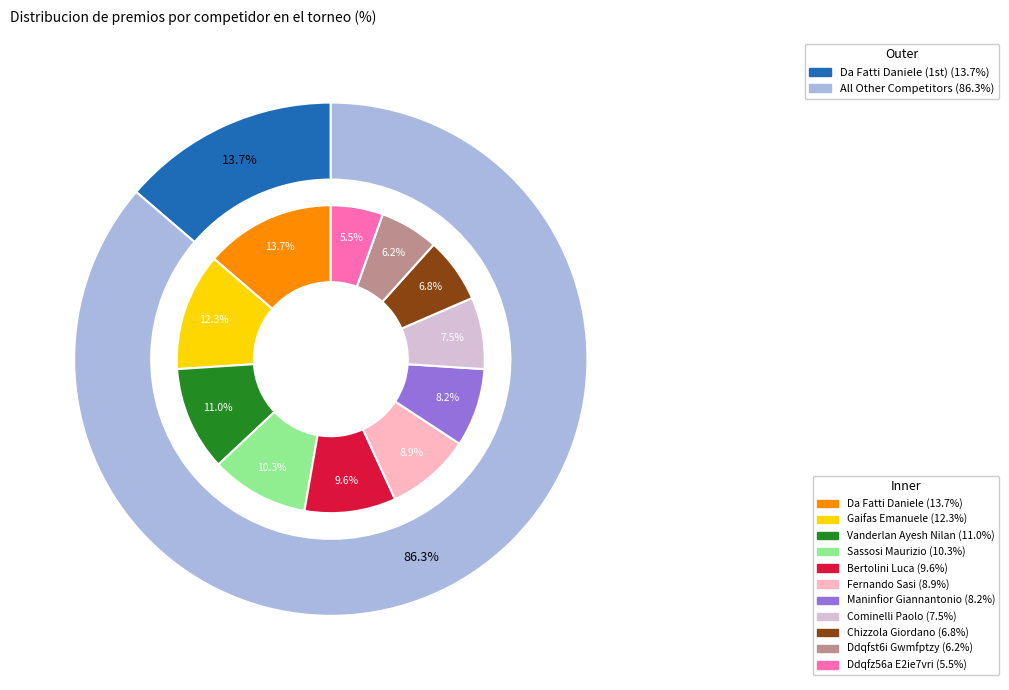

What percentage is NOT represented by Gaifas Emanuele?

87.7%